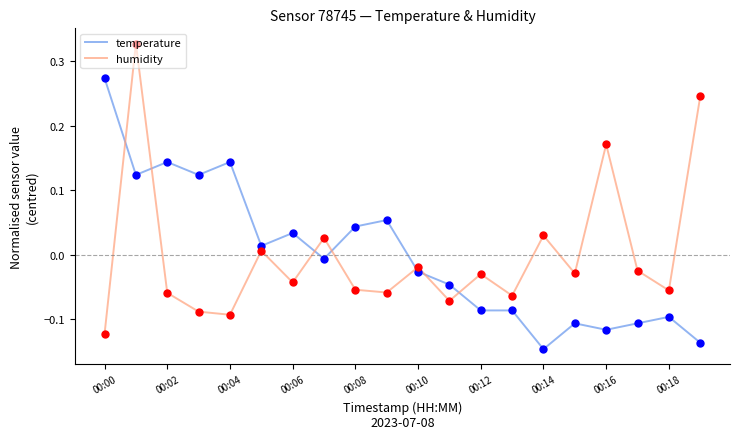

At how many categories does at least one series exceed 0?

13